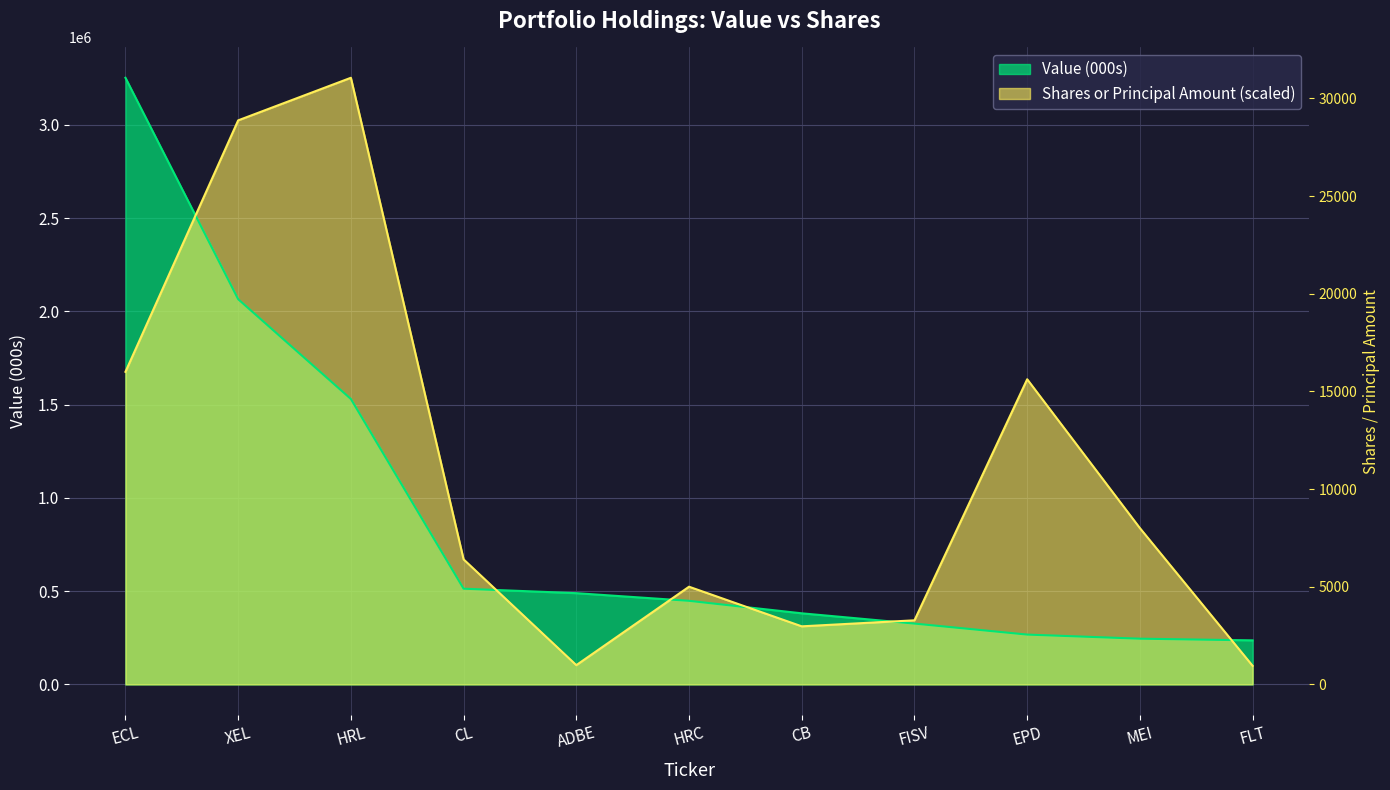

Rank the series at HRL from highest to lowest value.

Shares or Principal Amount, Value (000s)